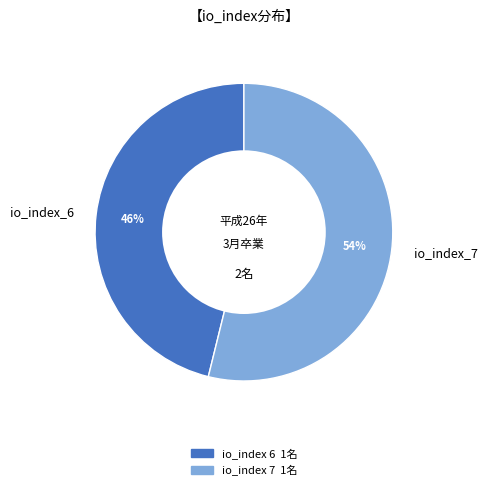

To the nearest percent, what is the difference between the io_index_7 and io_index_6 slice percentages?

8%